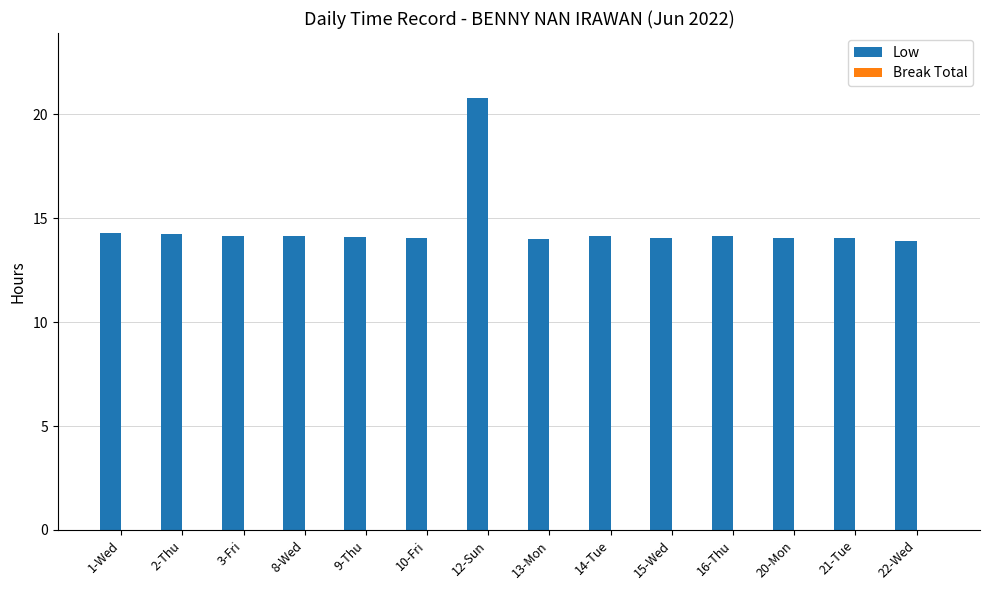

What is the sum of the values at 13-Mon and 21-Tue?

28.1